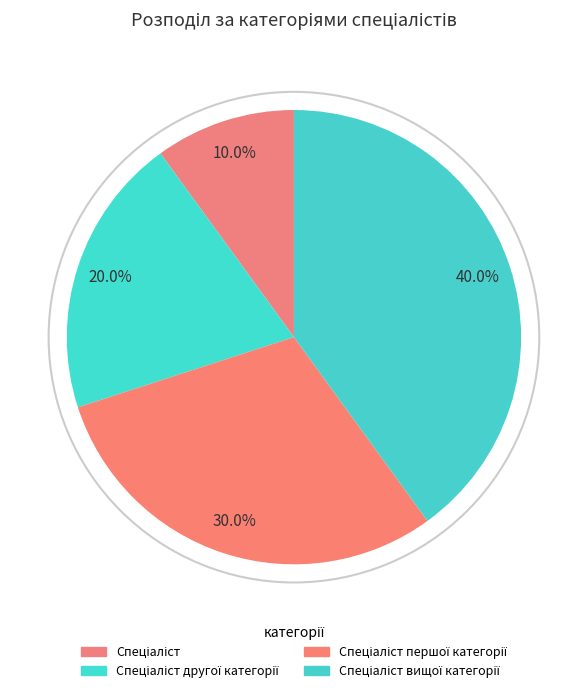

Rank the categories by value from highest to lowest.

Спеціаліст вищої категорії, Спеціаліст першої категорії, Спеціаліст другої категорії, Спеціаліст